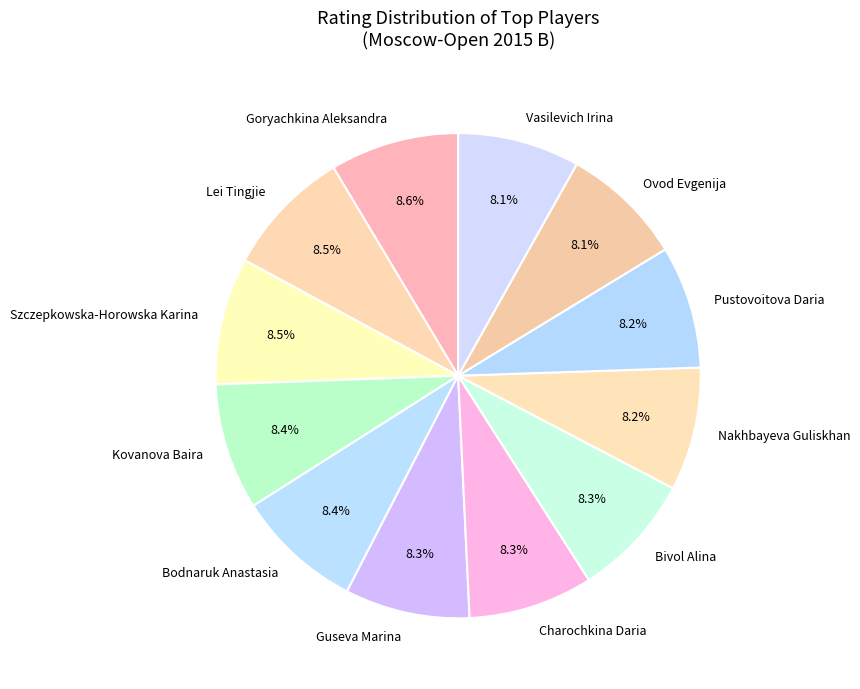

How many slices are in this pie chart?

12